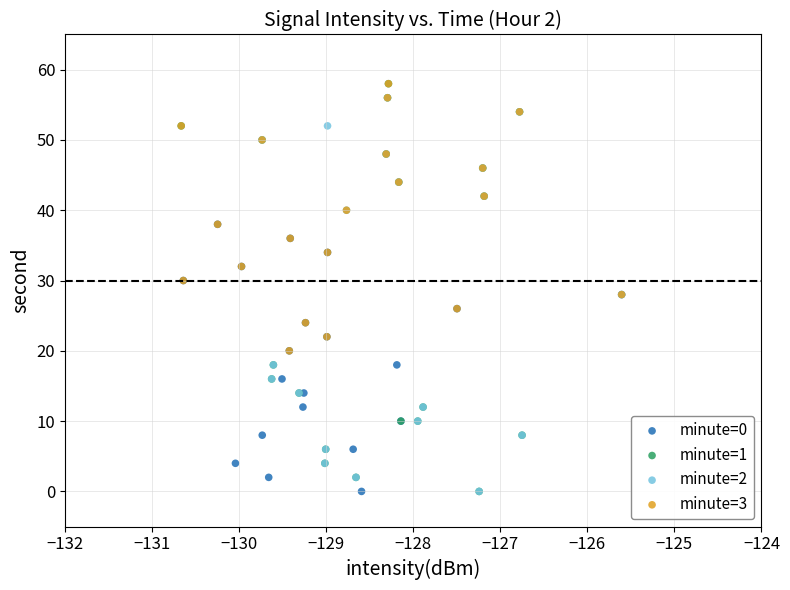

Which series has the widest spread of Y values?

minute=1